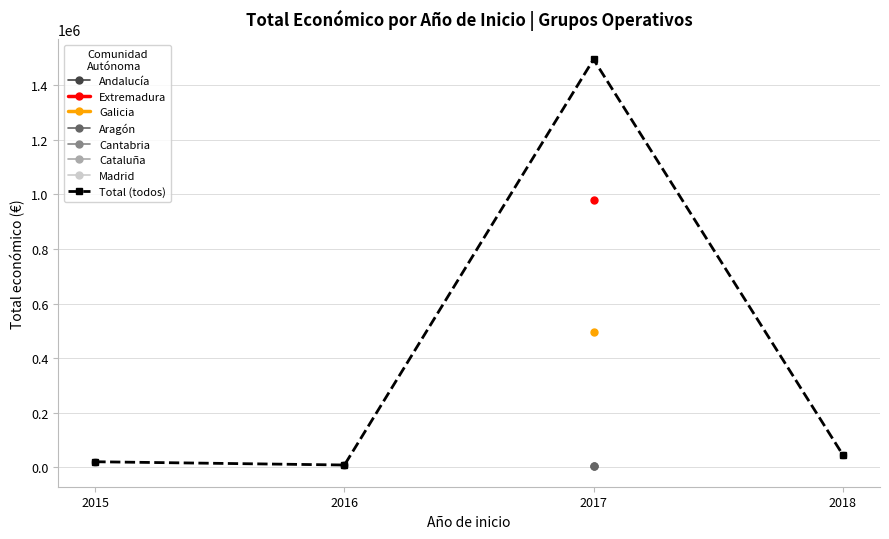

Rank the categories by value from highest to lowest.

2017, 2018, 2015, 2016